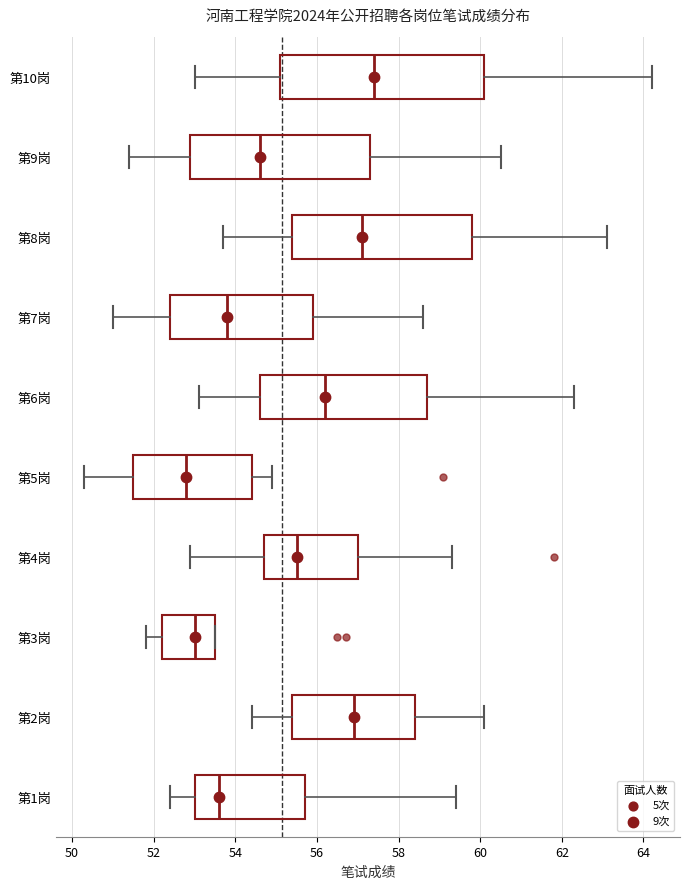

Where does the median line of the box for 第1岗 sit on the x-axis? The values are not printed on the chart, so give them approximately, as read against the axis.

53.6